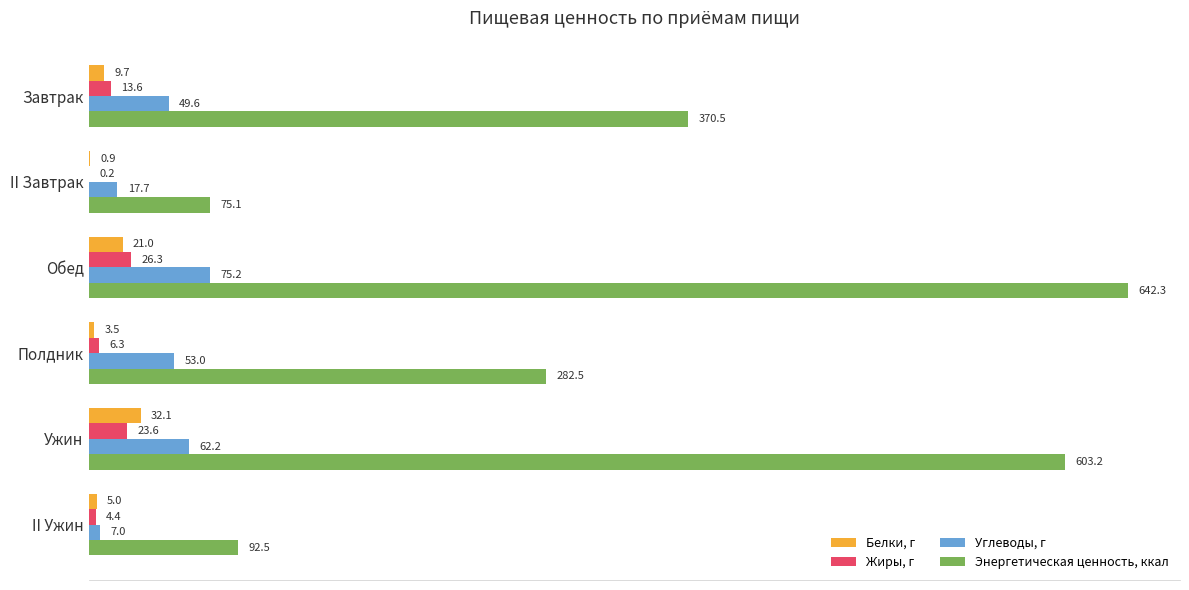

What are all the series names shown in the legend?

Белки, г, Жиры, г, Углеводы, г, Энергетическая ценность, ккал